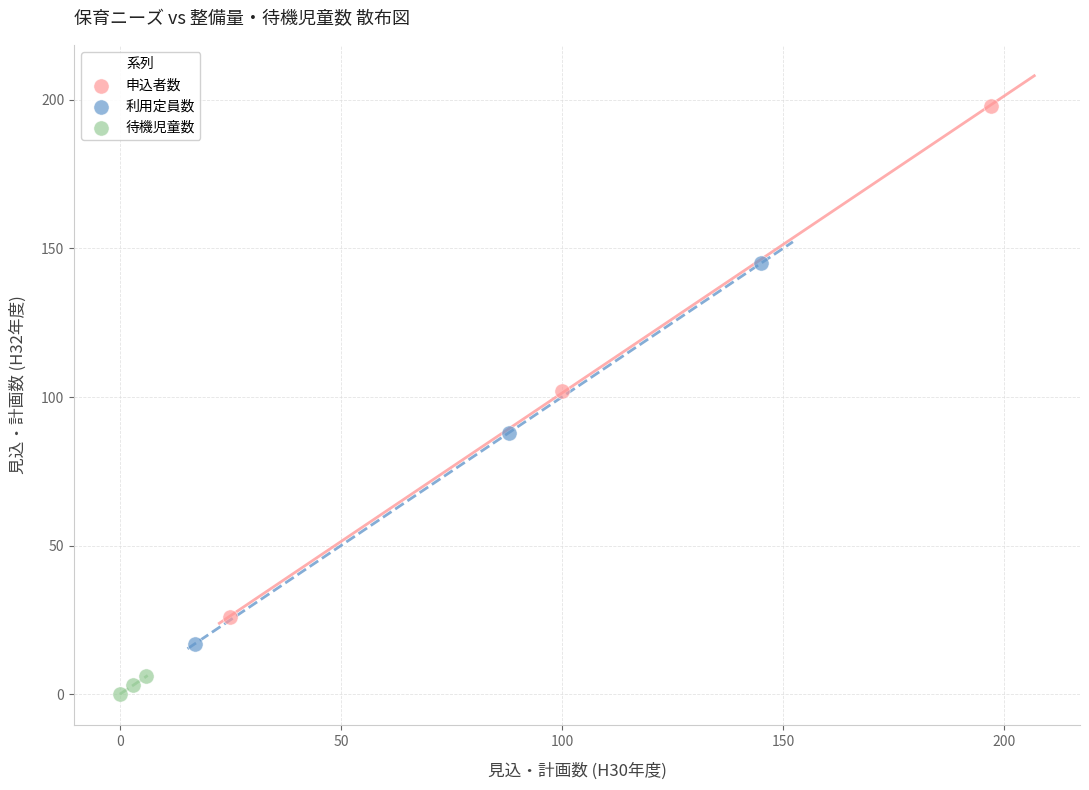

Which series has the widest spread of Y values?

申込者数